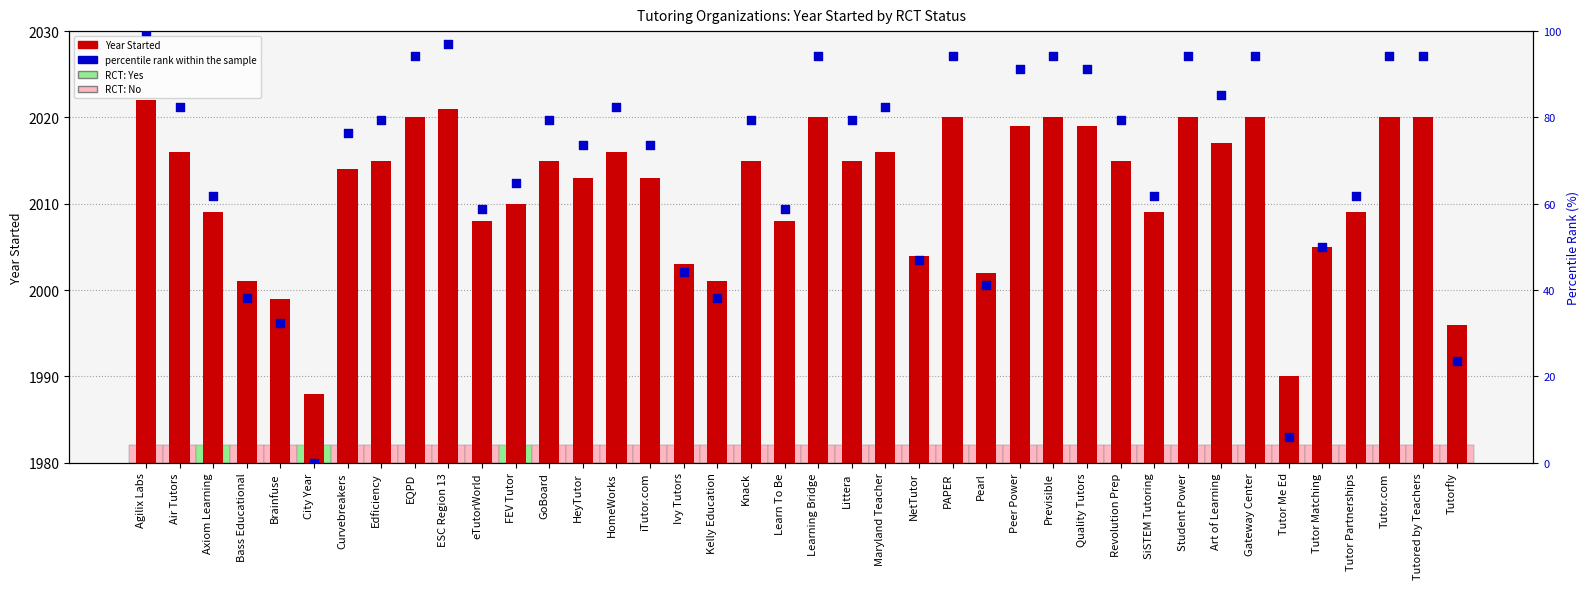

Which series contains the lowest Y value?

percentile rank within the sample